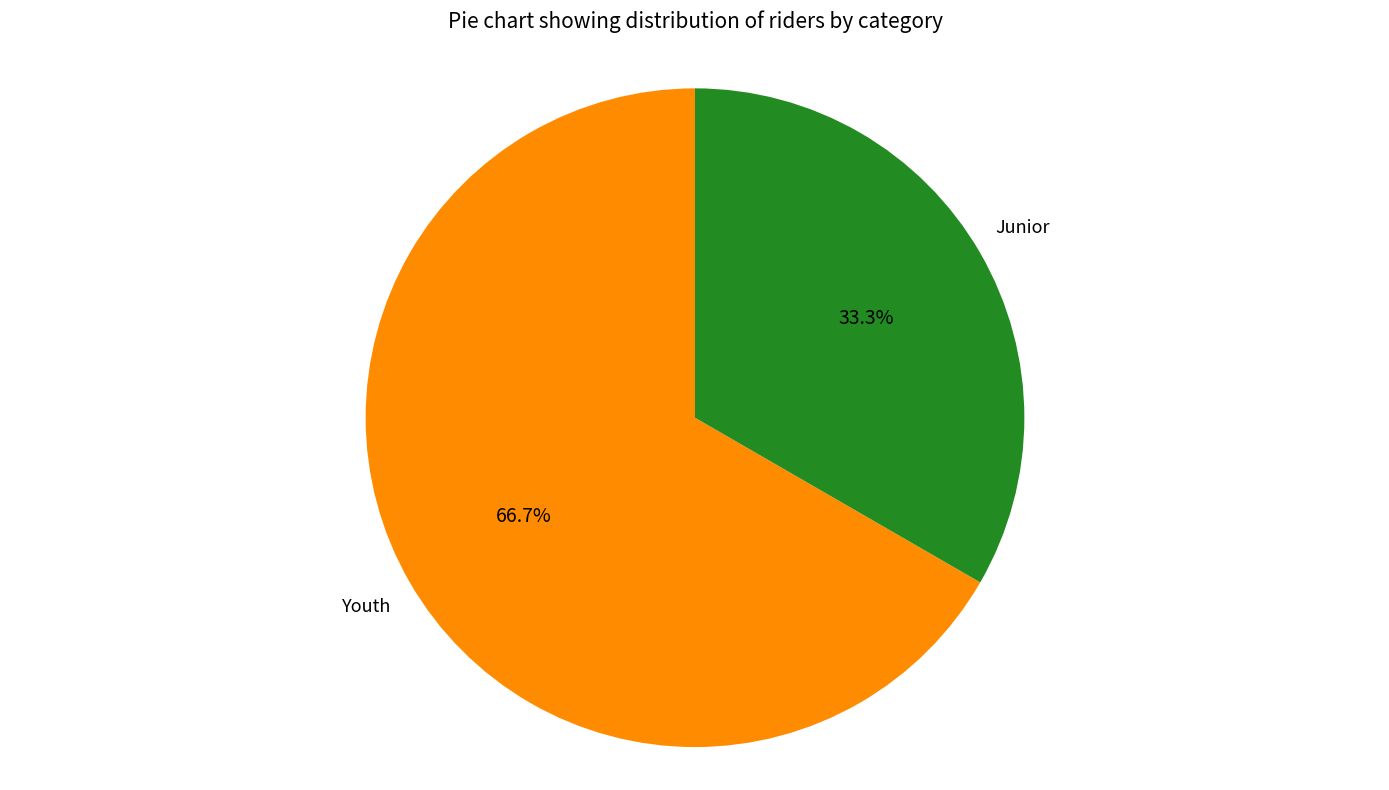

Does Youth account for over 50% of the chart?

Yes